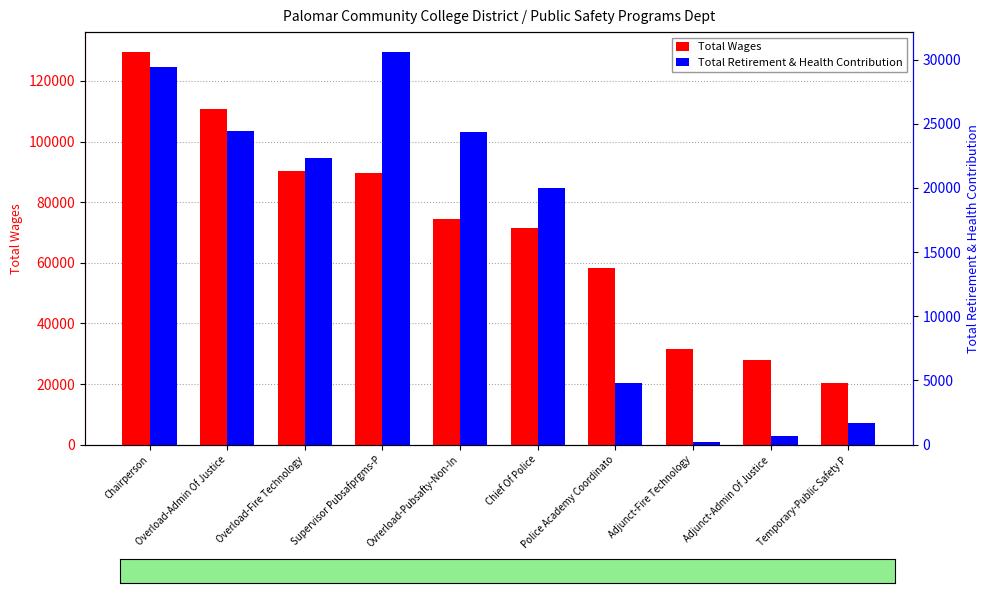

The value of Total Wages at Adjunct-Fire Technology is 31675. True or false?

True